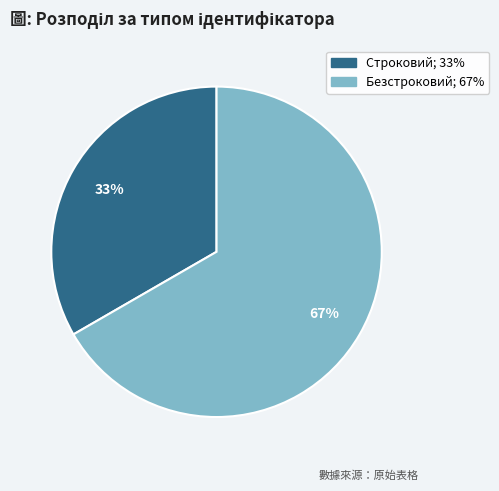

What is the ratio of the value at Строковий to the value at Безстроковий?

0.5